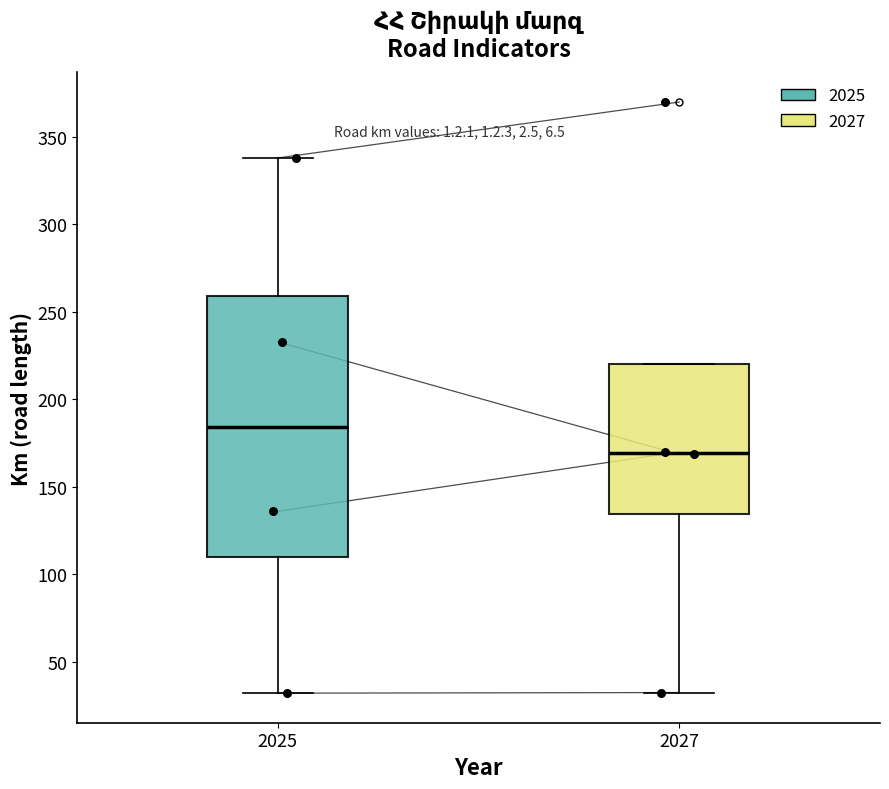

Reading left to right, read every box against the y-axis: the position of its median line, the range the box covers, and the ends of its whiskers. The values are not printed on the chart, so give them approximately, as read against the axis.

2025: median 185, box 110 to 260, whiskers 30 to 340
2027: median 170, box 135 to 220, whiskers 30 to 220